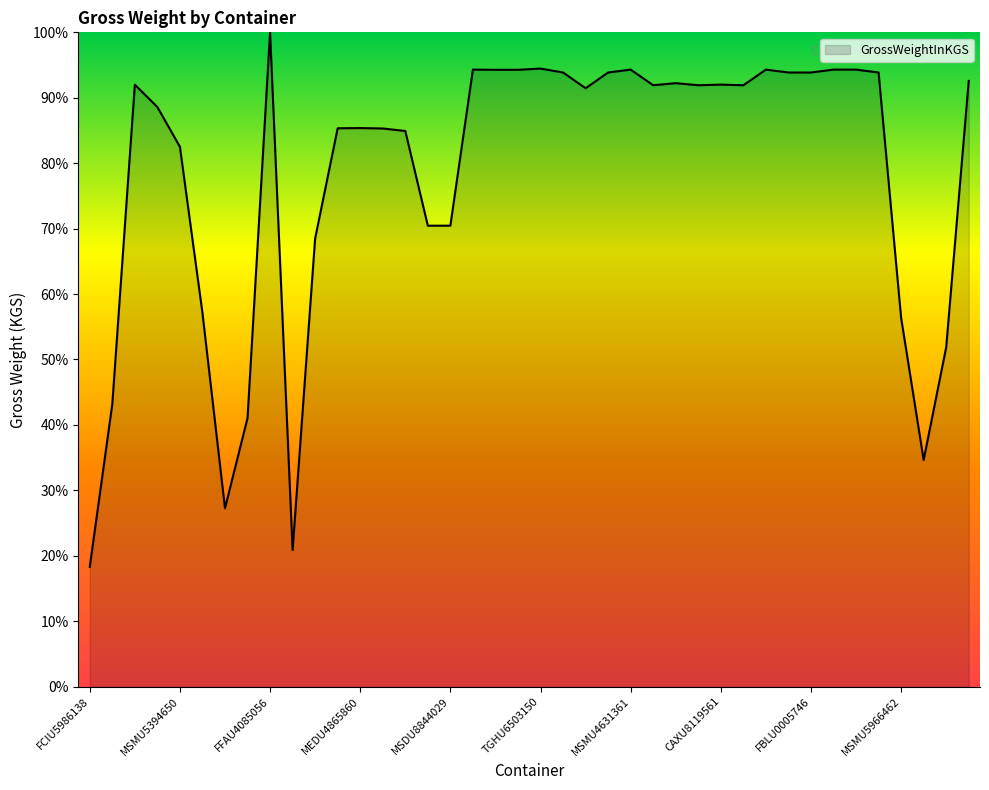

How many values exceed 91?

22